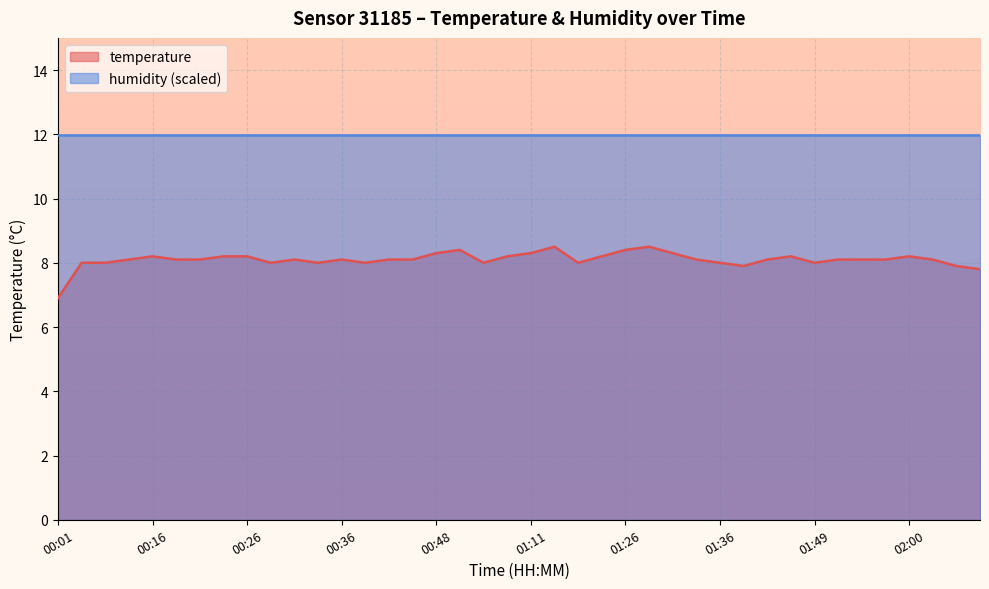

Count the number of categories in the chart.

40